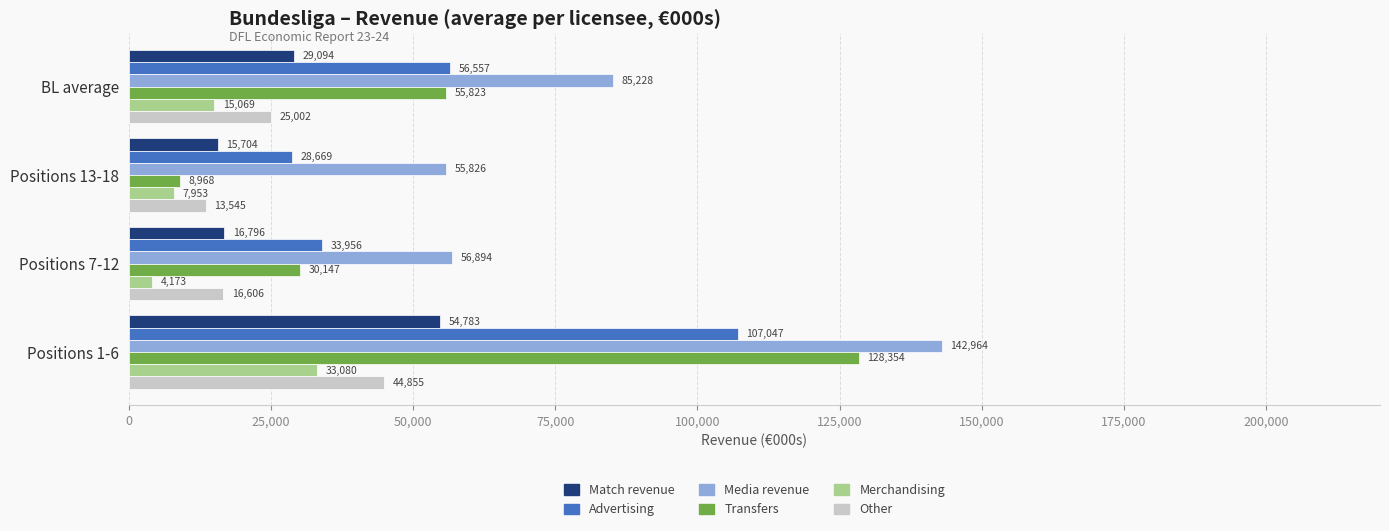

What is the approximate value of Other at BL average, to the nearest 50?

25000